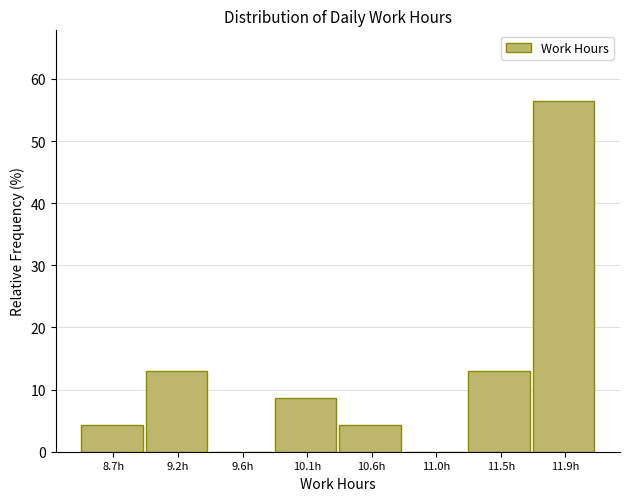

Reading left to right, transcribe this chart: for each bar, give the range it covers on the x-axis and its height. Neither the bar edges nor the heights are printed on the chart, so give them approximately, as read against the axes.

8.49 to 8.95: 4
8.95 to 9.41: 13
9.41 to 9.87: 0
9.87 to 10.33: 9
10.33 to 10.79: 4
10.79 to 11.25: 0
11.25 to 11.71: 13
11.71 to 12.17: 57